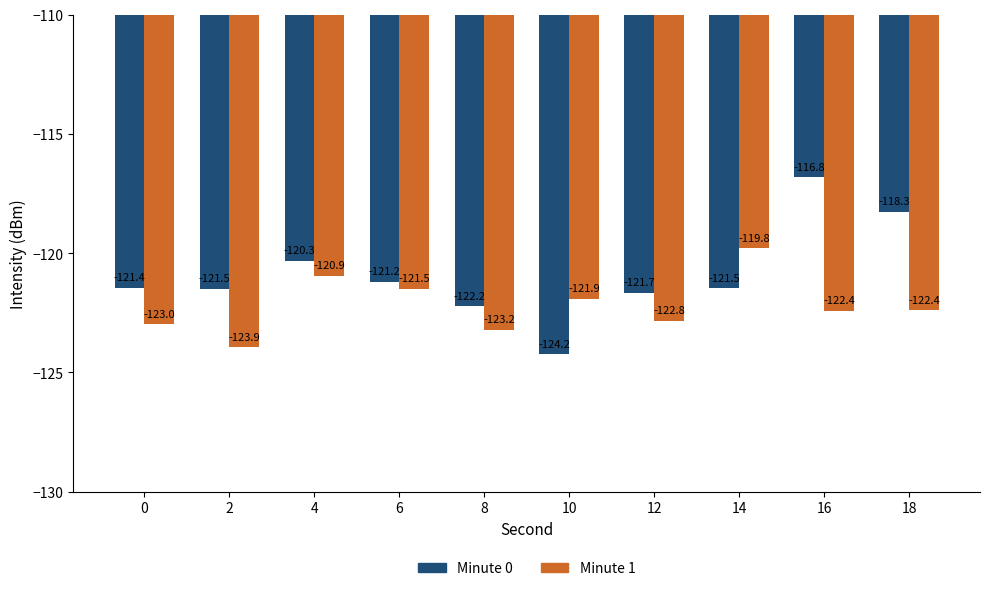

Rank the series at 0 from highest to lowest value.

Minute 0, Minute 1